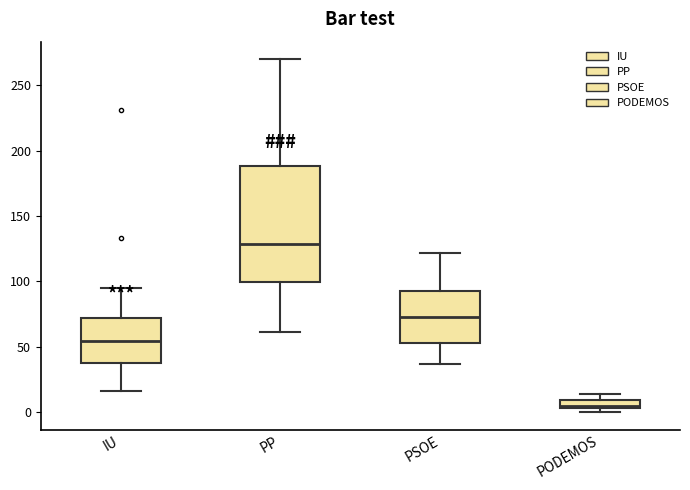

Which box has the lowest median line?

PODEMOS